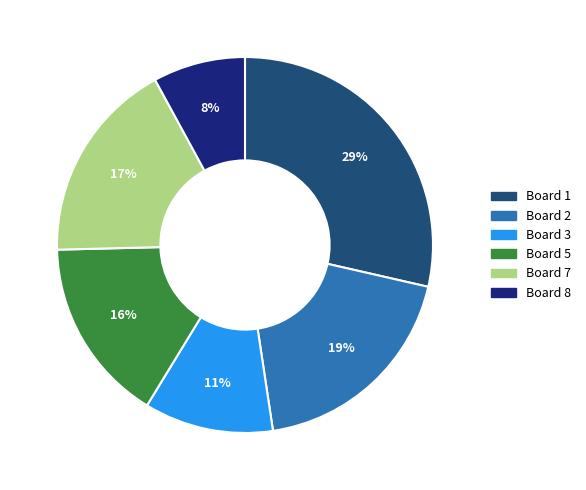

To the nearest percent, what is the difference between the largest and smallest slice percentages?

21%